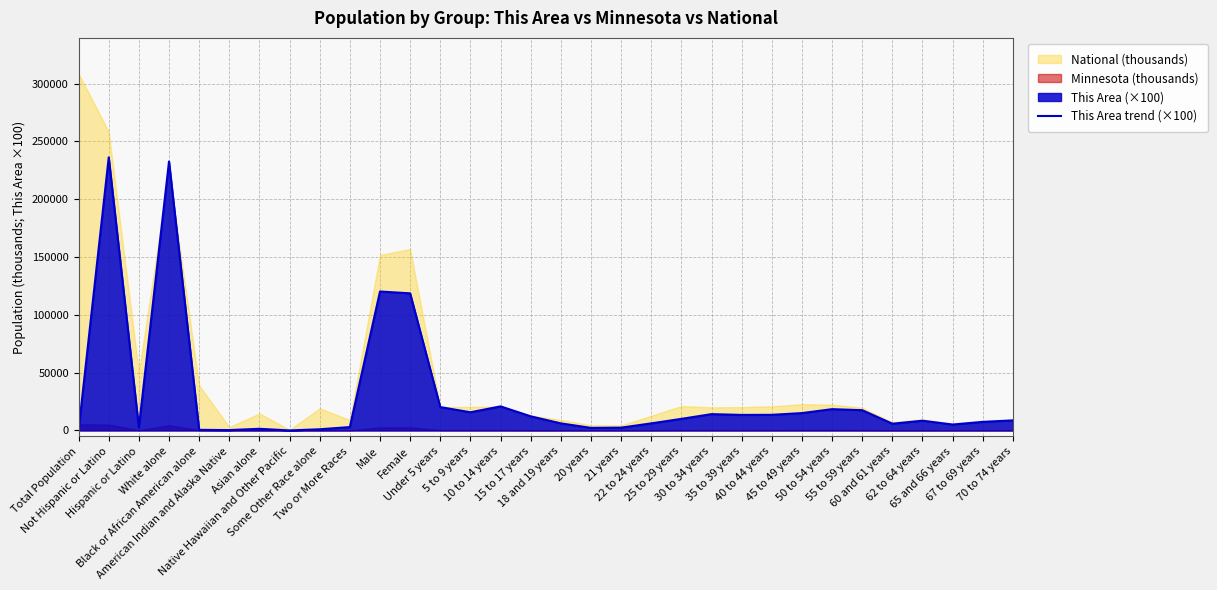

How many interior local peaks (higher than both neighbors) does the data have?

8